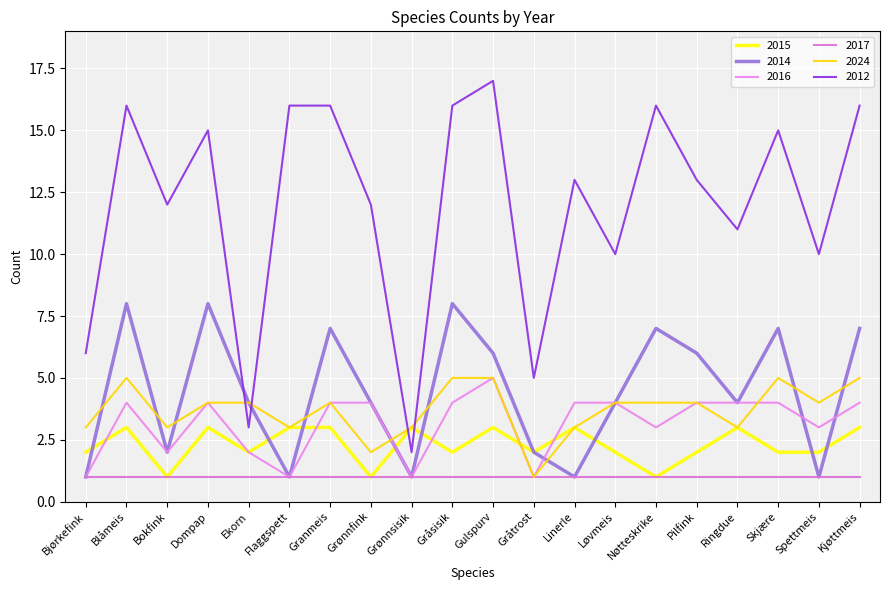

Does the chart have visible grid lines?

Yes